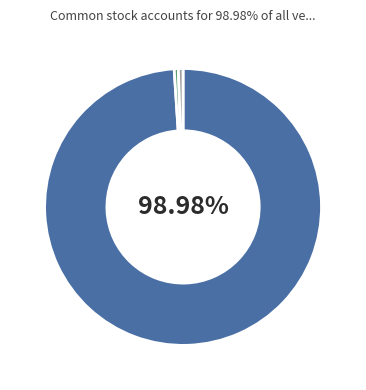

Is there any slice that represents more than half of the pie?

Yes